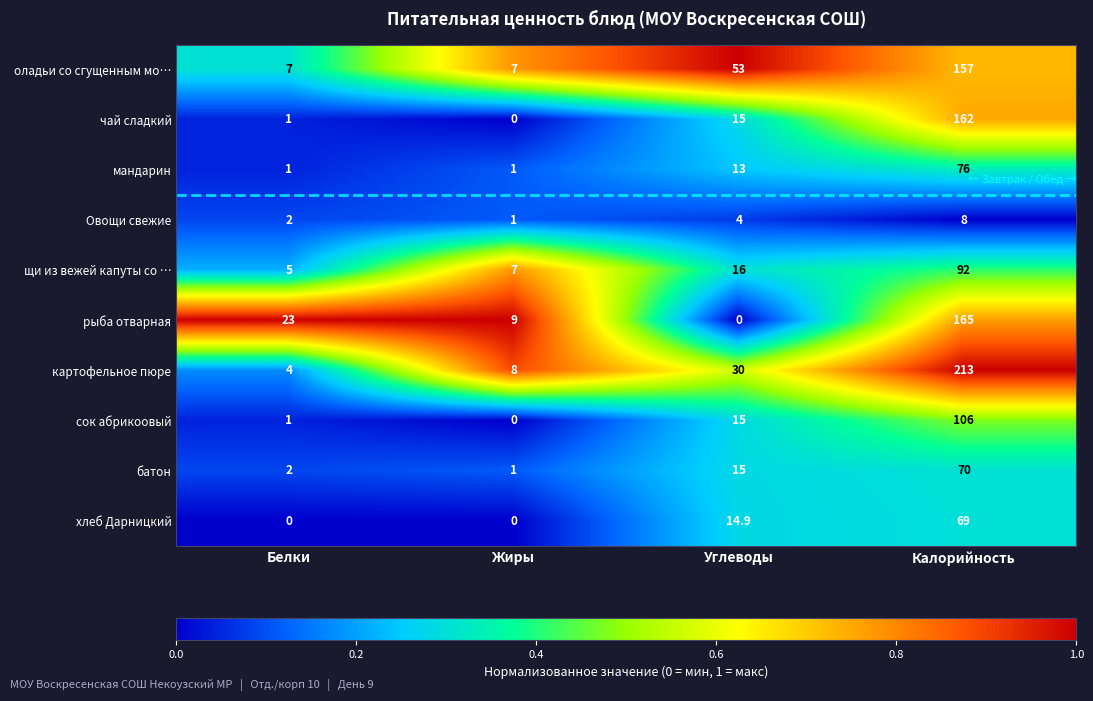

At which category does the chart reach its peak across all series?

Калорийность